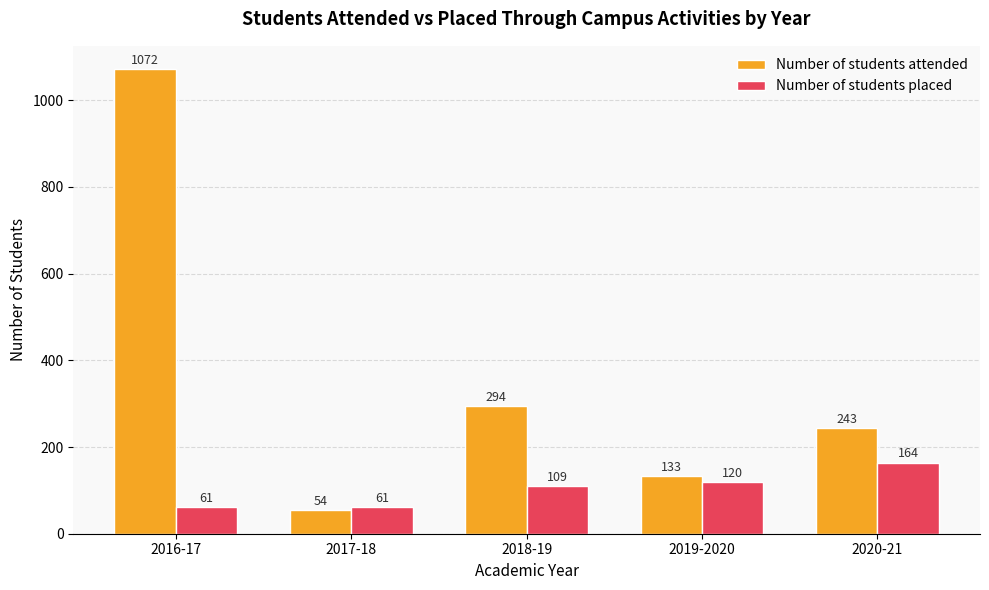

True or false: Number of students placed has a value of 61 at 2016-17.

True